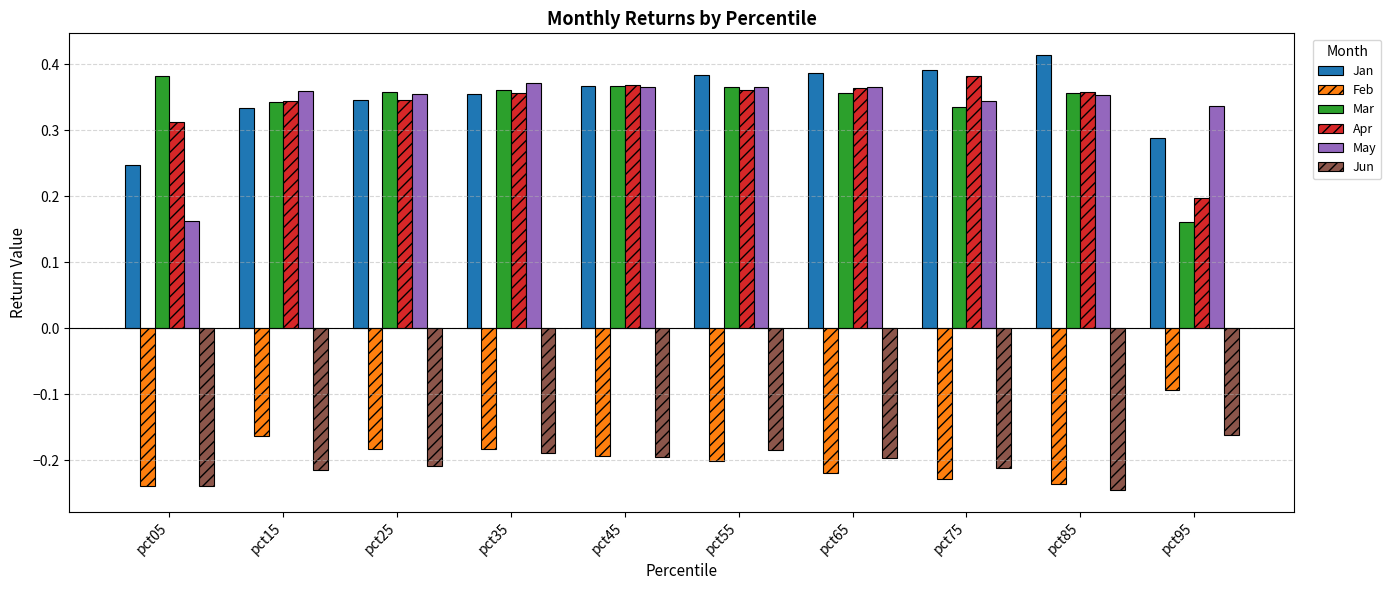

Which series has the largest total across all categories?

Jan